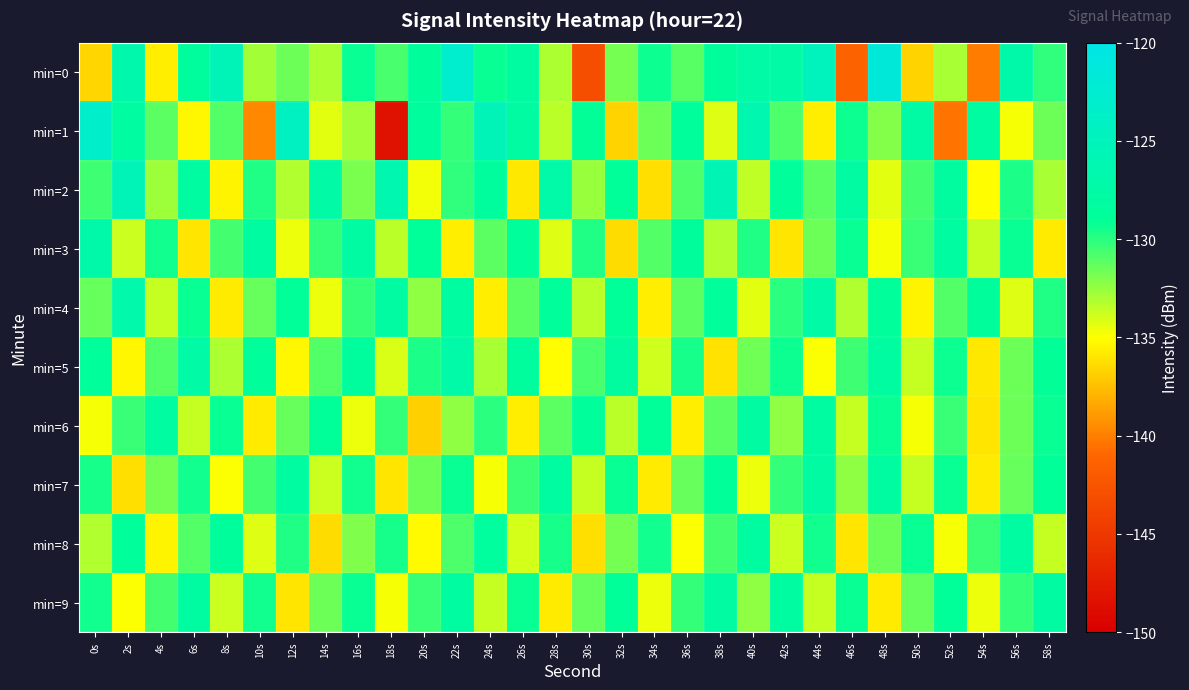

Reading left to right, what are all the values shown in this chart?

min=0: 0s=-136.6	2s=-126.8	4s=-135.6	6s=-128.5	8s=-125.5	10s=-132.9	12s=-131.5	14s=-133.0	16s=-129.2	18s=-130.7	20s=-128.6	22s=-122.8	24s=-129.3	26s=-128.0	28s=-133.1	30s=-143.0	32s=-131.8	34s=-129.3	36s=-131.0	38s=-128.7	40s=-127.4	42s=-127.6	44s=-124.9	46s=-141.3	48s=-121.6	50s=-136.7	52s=-133.0	54s=-140.1	56s=-127.2	58s=-130.2
min=1: 0s=-123.3	2s=-128.1	4s=-131.2	6s=-135.3	8s=-131.0	10s=-139.6	12s=-124.2	14s=-134.4	16s=-132.8	18s=-148.4	20s=-128.5	22s=-130.2	24s=-125.3	26s=-127.8	28s=-133.4	30s=-129.1	32s=-136.7	34s=-131.5	36s=-128.9	38s=-134.2	40s=-126.4	42s=-130.8	44s=-135.6	46s=-129.3	48s=-132.1	50s=-127.7	52s=-140.5	54s=-128.2	56s=-134.8	58s=-131.6
min=2: 0s=-130.5	2s=-125.3	4s=-132.7	6s=-128.1	8s=-135.4	10s=-129.8	12s=-133.2	14s=-127.6	16s=-131.9	18s=-126.4	20s=-134.7	22s=-130.1	24s=-128.5	26s=-135.9	28s=-127.3	30s=-132.6	32s=-129.0	34s=-136.2	36s=-130.8	38s=-125.7	40s=-133.5	42s=-128.9	44s=-131.2	46s=-127.8	48s=-134.4	50s=-130.6	52s=-128.3	54s=-135.1	56s=-129.7	58s=-132.9
min=3: 0s=-127.2	2s=-133.8	4s=-129.4	6s=-136.0	8s=-130.6	10s=-128.2	12s=-134.6	14s=-130.2	16s=-127.8	18s=-133.4	20s=-129.0	22s=-135.6	24s=-131.2	26s=-128.8	28s=-134.2	30s=-129.8	32s=-136.4	34s=-131.0	36s=-128.6	38s=-133.2	40s=-129.8	42s=-136.0	44s=-131.6	46s=-129.2	48s=-134.8	50s=-130.4	52s=-128.0	54s=-133.6	56s=-129.2	58s=-135.8
min=4: 0s=-131.4	2s=-127.0	4s=-133.6	6s=-129.2	8s=-135.8	10s=-131.4	12s=-129.0	14s=-134.6	16s=-130.2	18s=-127.8	20s=-132.4	22s=-128.0	24s=-135.6	26s=-131.2	28s=-128.8	30s=-133.4	32s=-129.0	34s=-135.6	36s=-131.2	38s=-128.8	40s=-134.4	42s=-130.0	44s=-127.6	46s=-133.2	48s=-128.8	50s=-135.4	52s=-131.0	54s=-128.6	56s=-134.2	58s=-129.8
min=5: 0s=-128.7	2s=-135.3	4s=-130.9	6s=-127.5	8s=-133.1	10s=-128.7	12s=-135.3	14s=-130.9	16s=-128.5	18s=-134.1	20s=-129.7	22s=-127.3	24s=-132.9	26s=-128.5	28s=-135.1	30s=-130.7	32s=-128.3	34s=-133.9	36s=-129.5	38s=-136.1	40s=-131.7	42s=-129.3	44s=-134.9	46s=-130.5	48s=-128.1	50s=-133.7	52s=-129.3	54s=-135.9	56s=-131.5	58s=-129.1
min=6: 0s=-134.8	2s=-130.4	4s=-128.0	6s=-133.6	8s=-129.2	10s=-135.8	12s=-131.4	14s=-129.0	16s=-134.6	18s=-130.2	20s=-136.8	22s=-132.4	24s=-130.0	26s=-135.6	28s=-131.2	30s=-128.8	32s=-133.4	34s=-129.0	36s=-135.6	38s=-131.2	40s=-127.8	42s=-132.4	44s=-128.0	46s=-133.6	48s=-129.2	50s=-134.8	52s=-130.4	54s=-136.0	56s=-131.6	58s=-129.2
min=7: 0s=-129.6	2s=-136.2	4s=-131.8	6s=-129.4	8s=-135.0	10s=-130.6	12s=-128.2	14s=-133.8	16s=-129.4	18s=-136.0	20s=-131.6	22s=-129.2	24s=-134.8	26s=-130.4	28s=-128.0	30s=-133.6	32s=-129.2	34s=-135.8	36s=-131.4	38s=-129.0	40s=-134.6	42s=-130.2	44s=-127.8	46s=-132.4	48s=-128.0	50s=-133.6	52s=-129.2	54s=-135.8	56s=-131.4	58s=-129.0
min=8: 0s=-133.2	2s=-128.8	4s=-135.4	6s=-131.0	8s=-128.6	10s=-134.2	12s=-129.8	14s=-136.4	16s=-132.0	18s=-129.6	20s=-135.2	22s=-130.8	24s=-128.4	26s=-134.0	28s=-129.6	30s=-136.2	32s=-131.8	34s=-129.4	36s=-135.0	38s=-130.6	40s=-128.2	42s=-133.8	44s=-129.4	46s=-136.0	48s=-131.6	50s=-129.2	52s=-134.8	54s=-130.4	56s=-128.0	58s=-133.6
min=9: 0s=-129.4	2s=-135.0	4s=-130.6	6s=-128.2	8s=-133.8	10s=-129.4	12s=-136.0	14s=-131.6	16s=-129.2	18s=-134.8	20s=-130.4	22s=-128.0	24s=-133.6	26s=-129.2	28s=-135.8	30s=-131.4	32s=-129.0	34s=-134.6	36s=-130.2	38s=-127.8	40s=-132.4	42s=-128.0	44s=-133.6	46s=-129.2	48s=-135.8	50s=-131.4	52s=-129.0	54s=-134.6	56s=-130.2	58s=-127.8